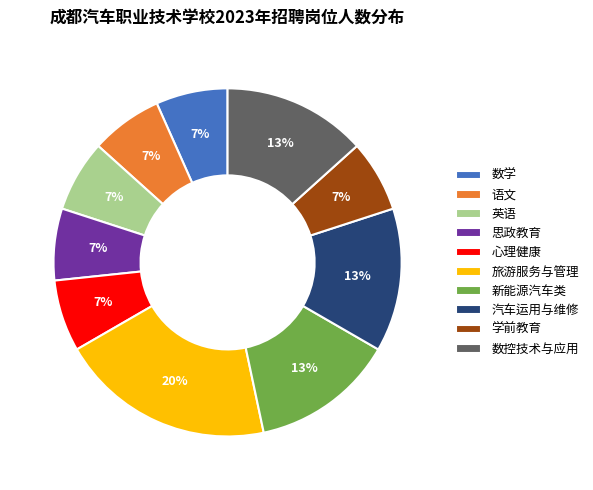

Is there a majority slice in this chart?

No